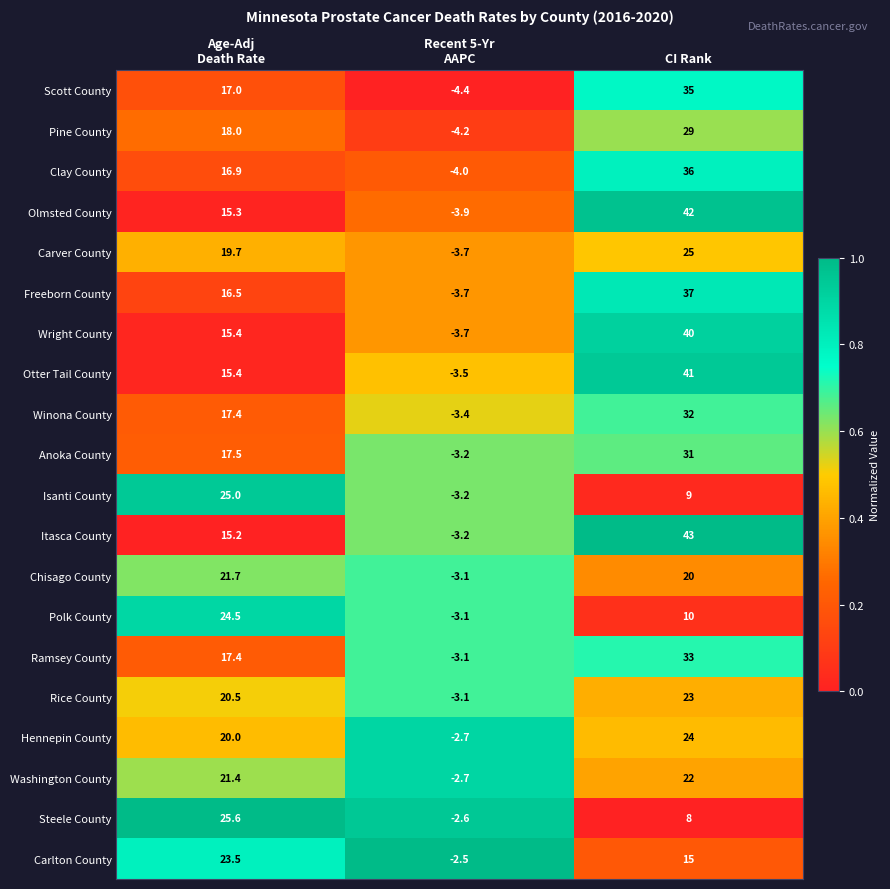

What is the average value of the Wright County series?

17.2